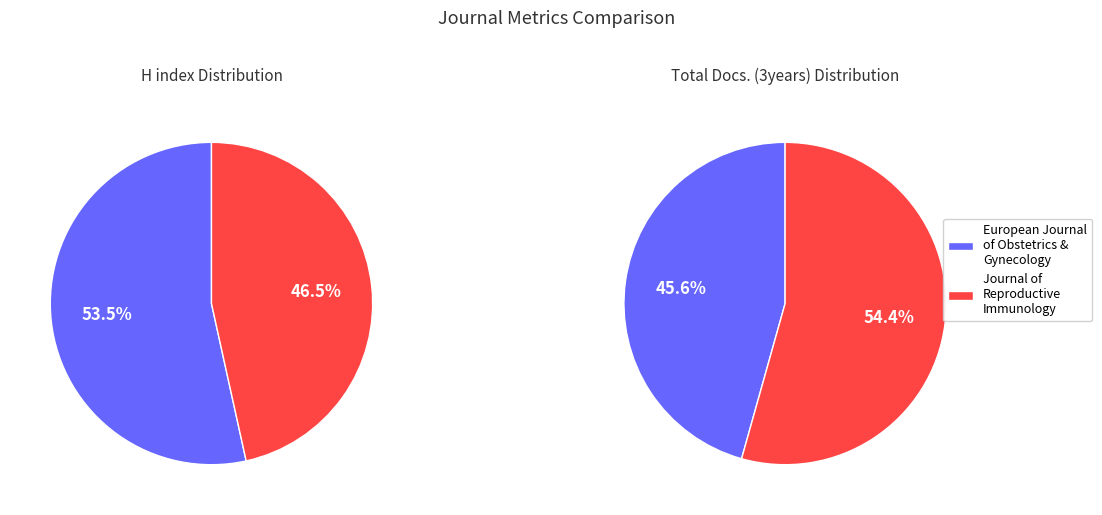

How many slices are in this pie chart?

2